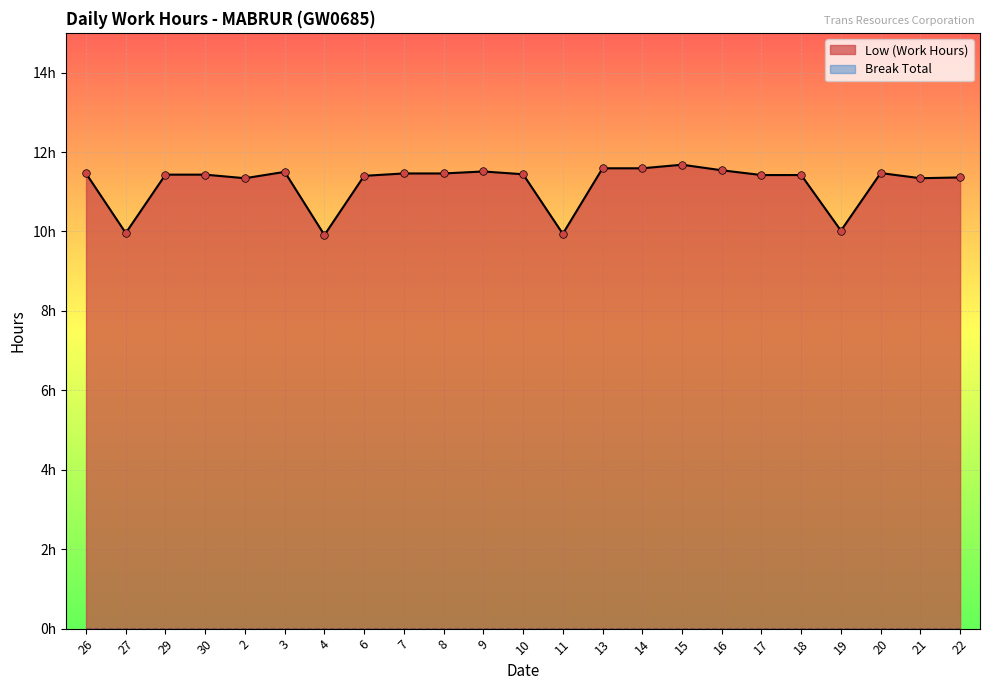

Approximately how many times larger is the value at 8 compared to 14?

1.0